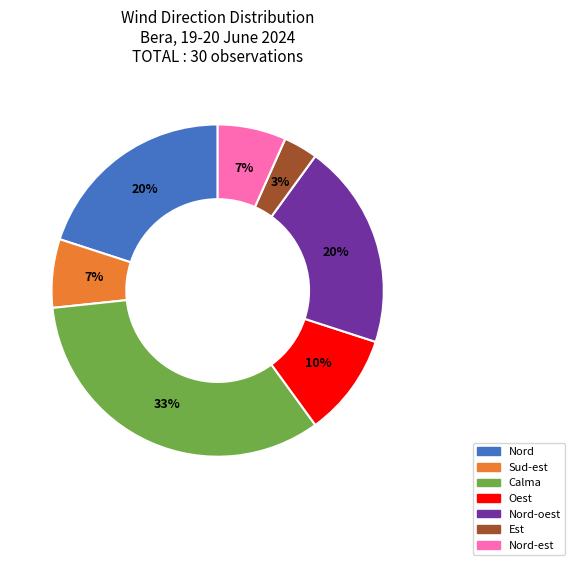

The Nord-est slice represents 7% of the pie. True or false?

True